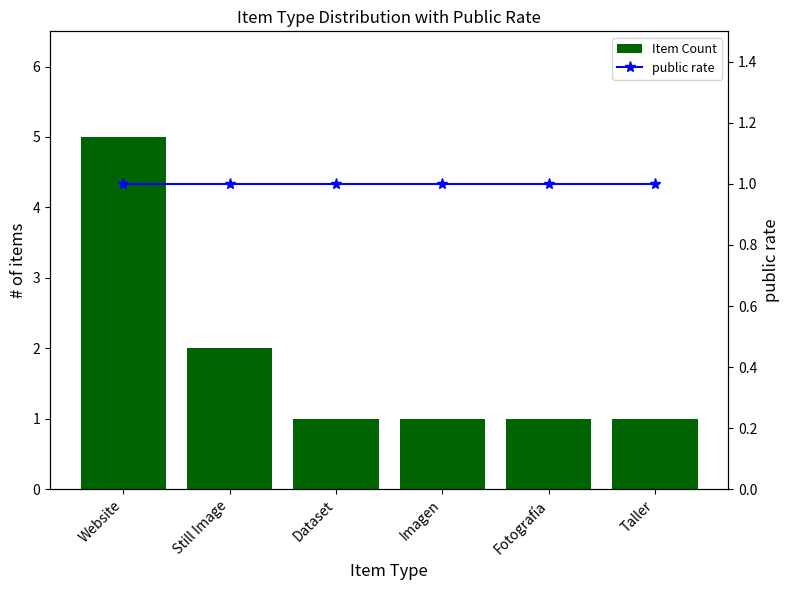

Is the value of Item Count at Fotografía greater than the value of public rate at Website?

No